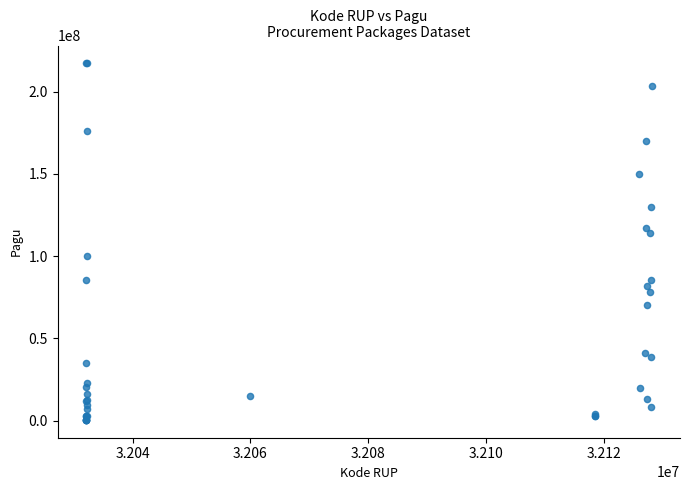

What Y value in the scatter plot is closest to 108830000?

114296000